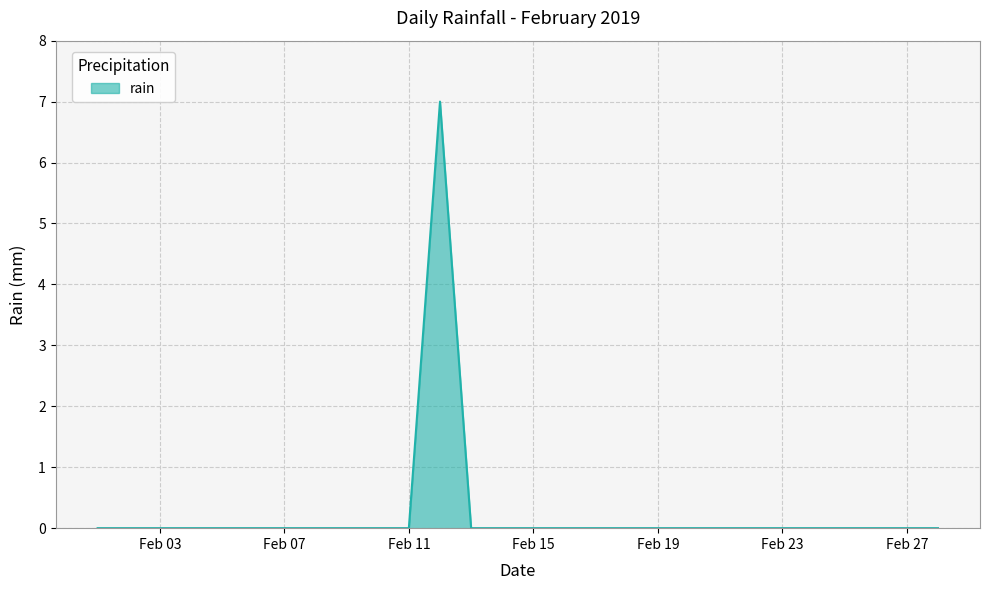

What is the difference between the maximum and minimum values?

7